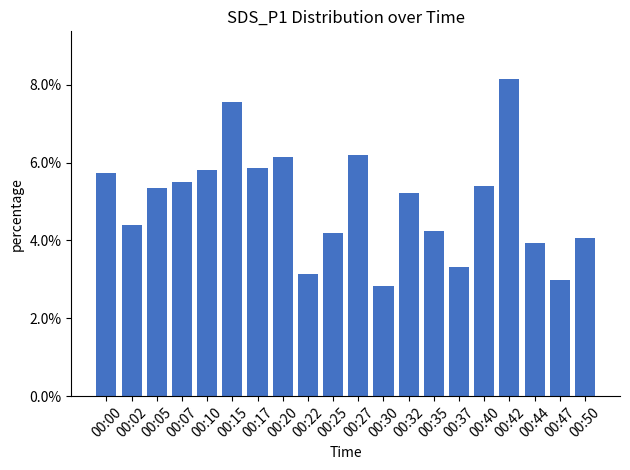

At which label is the value closest to 0?

00:30